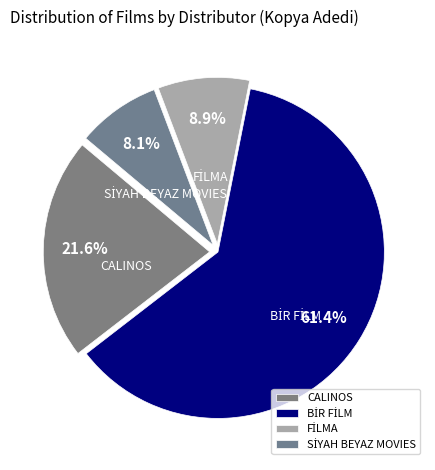

Does any single category account for the majority?

Yes